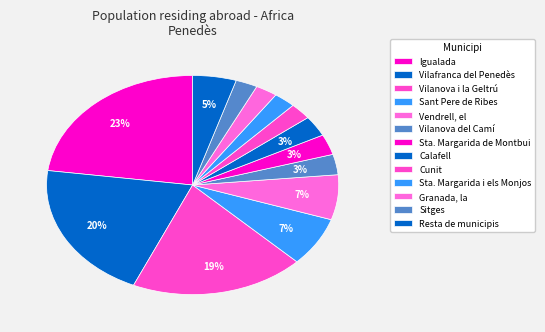

Which slice is the largest?

Igualada